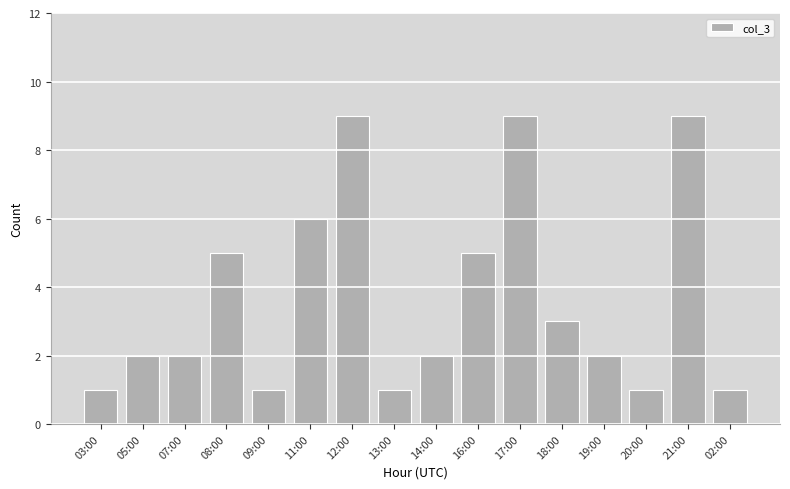

Reading left to right, transcribe all the data shown in this chart.

03:00=1	05:00=2	07:00=2	08:00=5	09:00=1	11:00=6	12:00=9	13:00=1	14:00=2	16:00=5	17:00=9	18:00=3	19:00=2	20:00=1	21:00=9	02:00=1